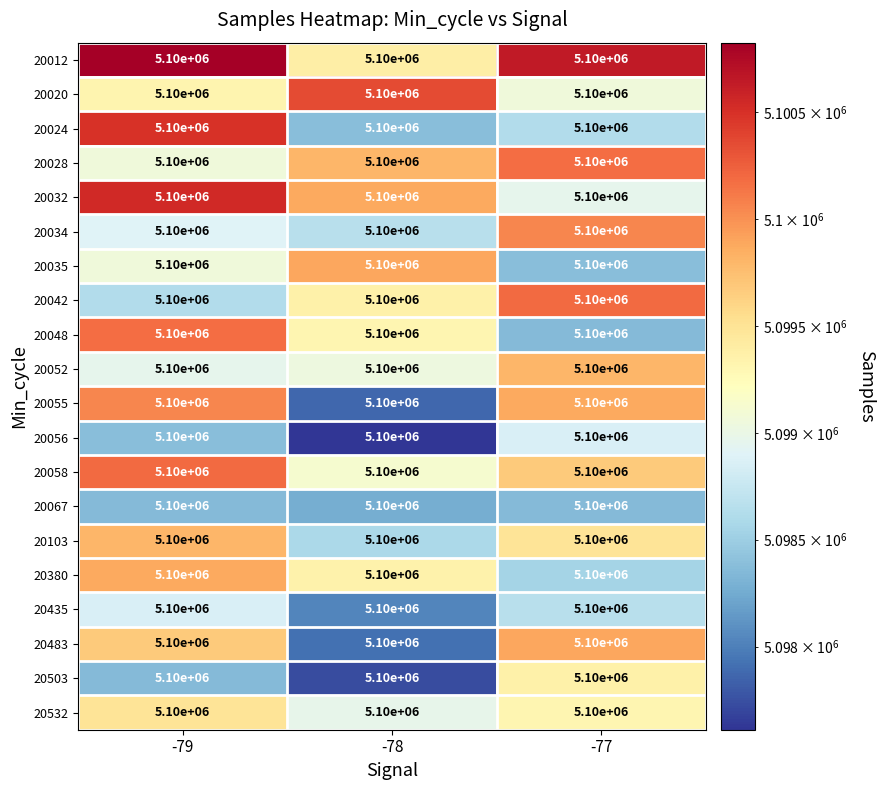

Which category has the lowest value in the 20052 series?

-79